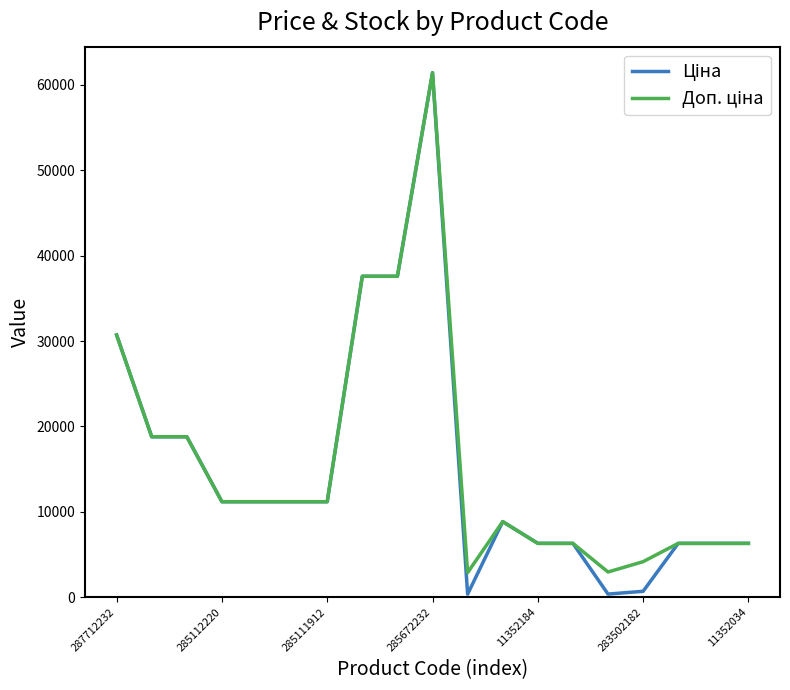

What is the maximum value shown in the chart?

61434.3